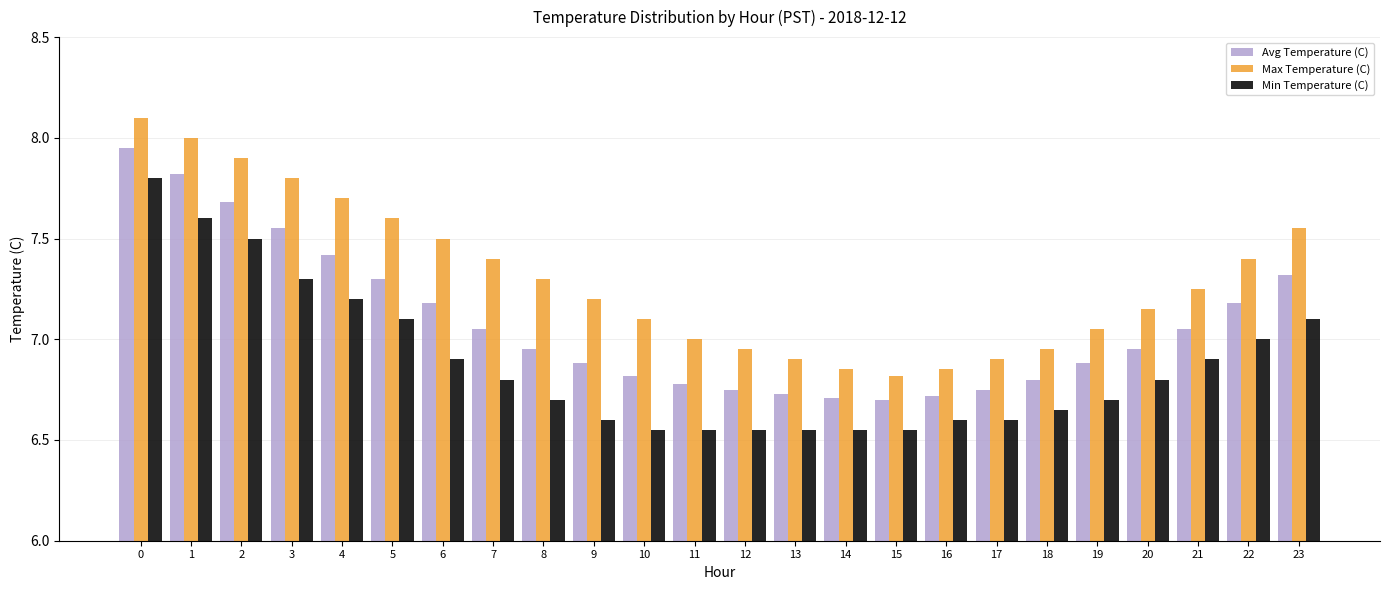

The Max Temperature (C) series shows 7.0 at 11. True or false?

True